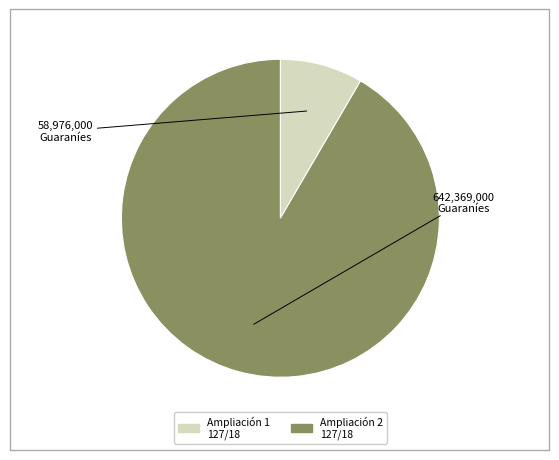

Is there a majority slice in this chart?

Yes